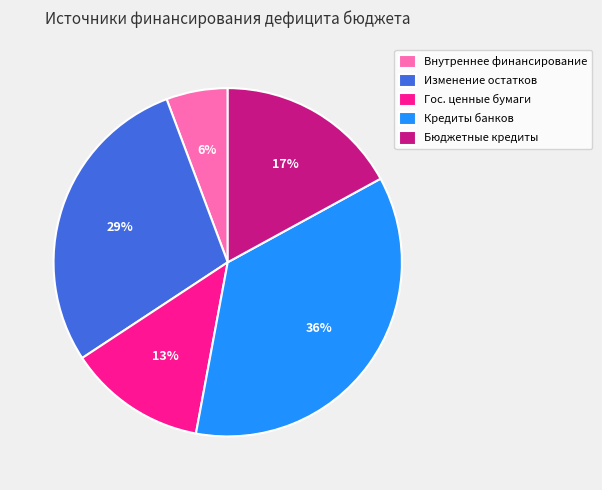

To the nearest percent, what percentage of the pie is Кредиты банков?

36%